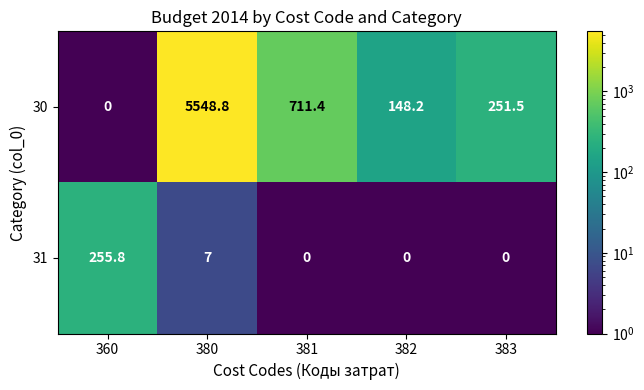

The 30 series shows 148.2 at 382. True or false?

True